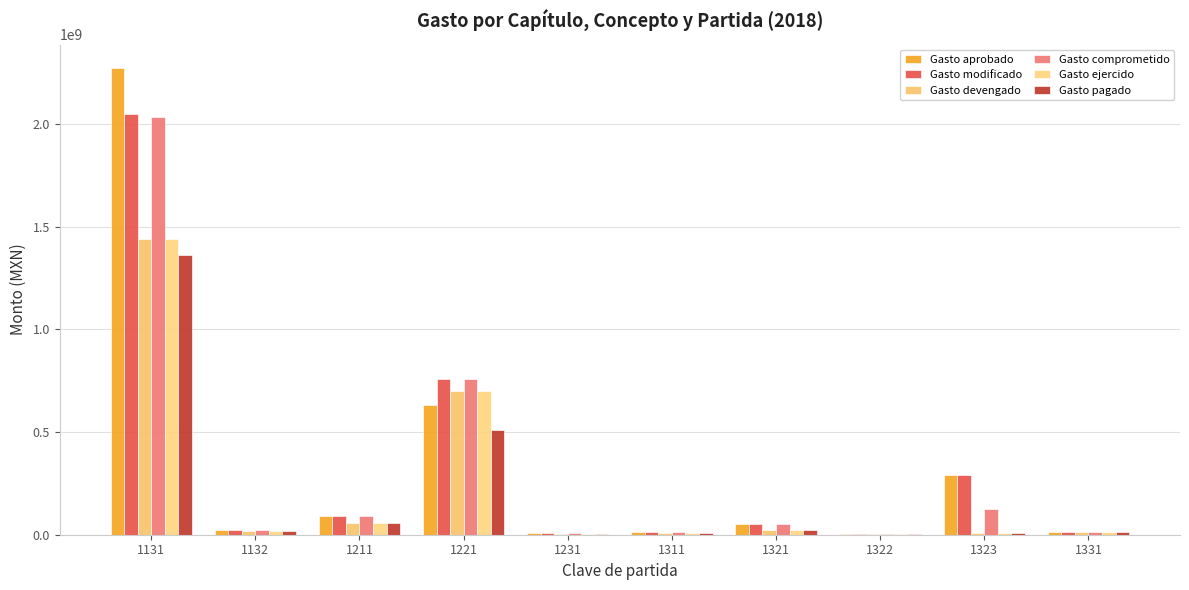

How many groups of bars are there?

10